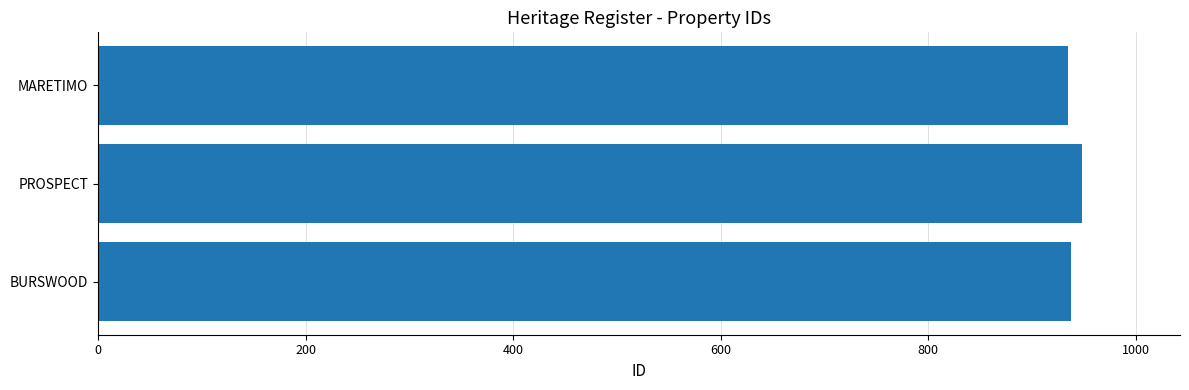

How many categories are shown in the chart?

3